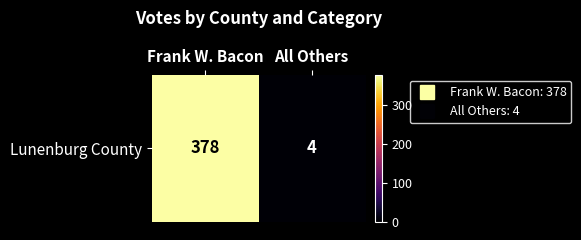

List the labels in order of value, smallest first.

All Others, Frank W. Bacon